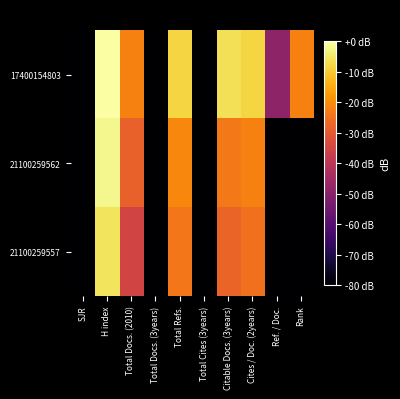

Rank the series by their maximum value, from lowest to highest.

21100259557, 21100259562, 17400154803